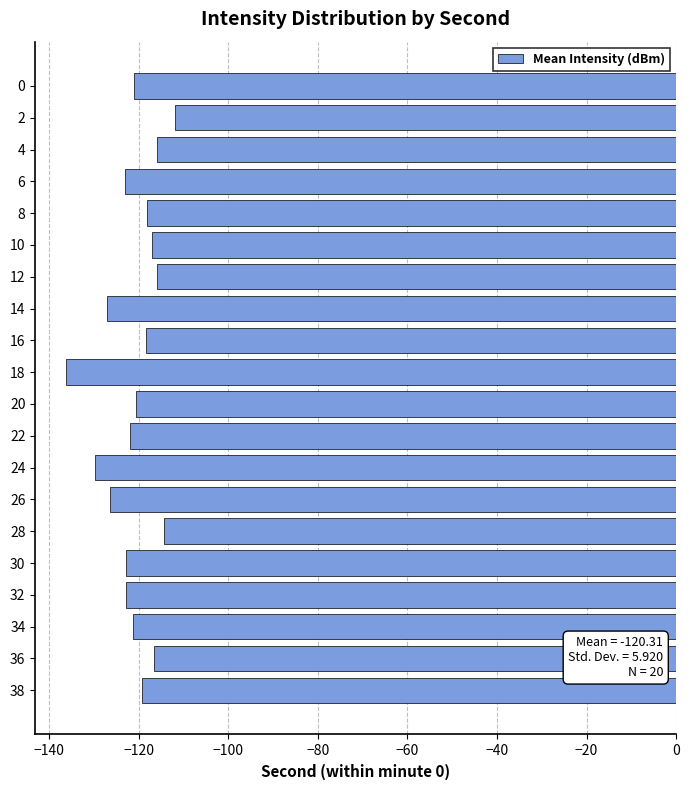

The value at 10 is -74.2. True or false?

False